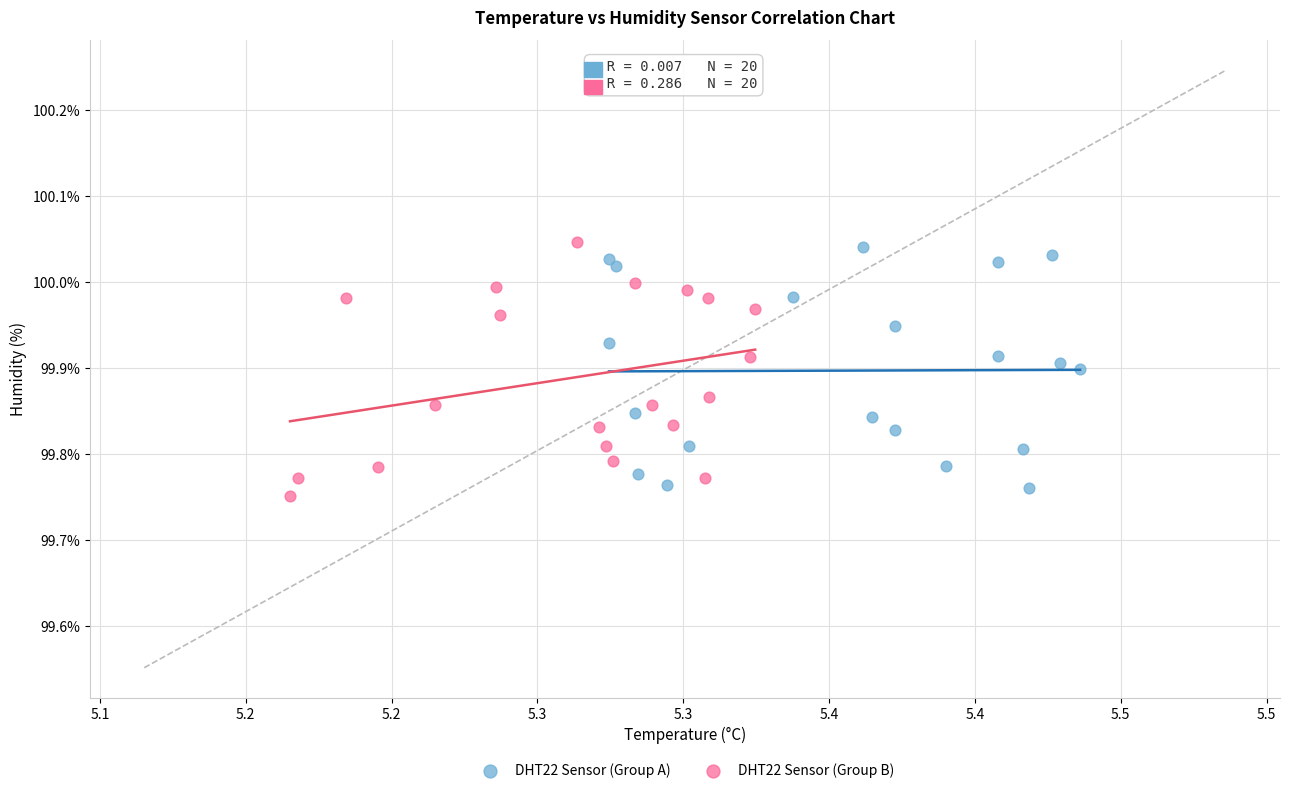

What are all the series names shown in the legend?

DHT22 Sensor (Group A), DHT22 Sensor (Group B)